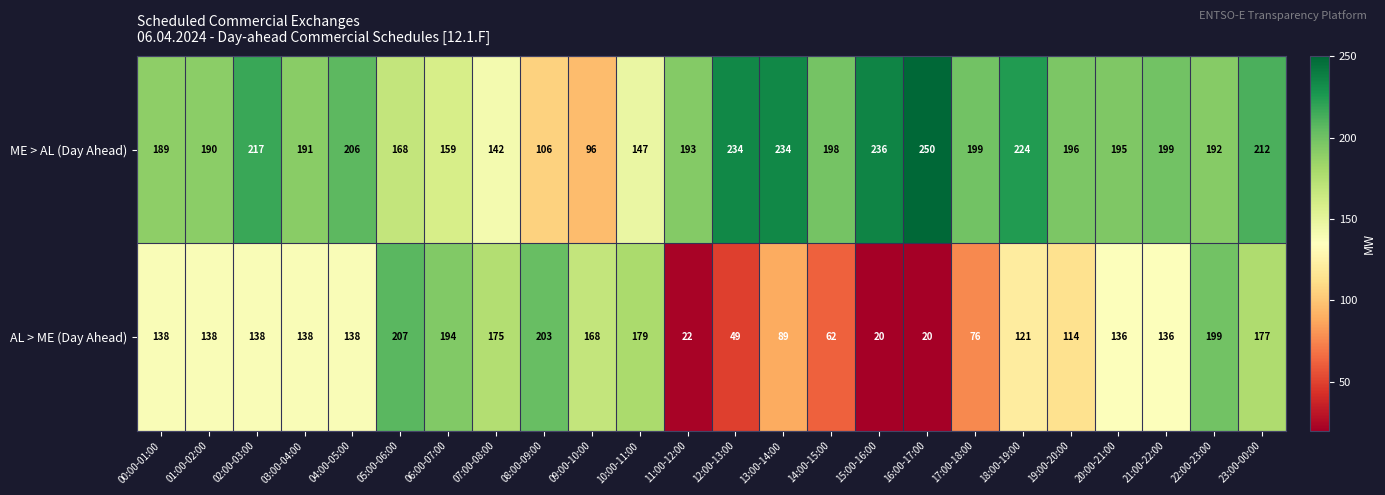

Rank the series at 05:00-06:00 from lowest to highest value.

ME > AL (Day Ahead), AL > ME (Day Ahead)